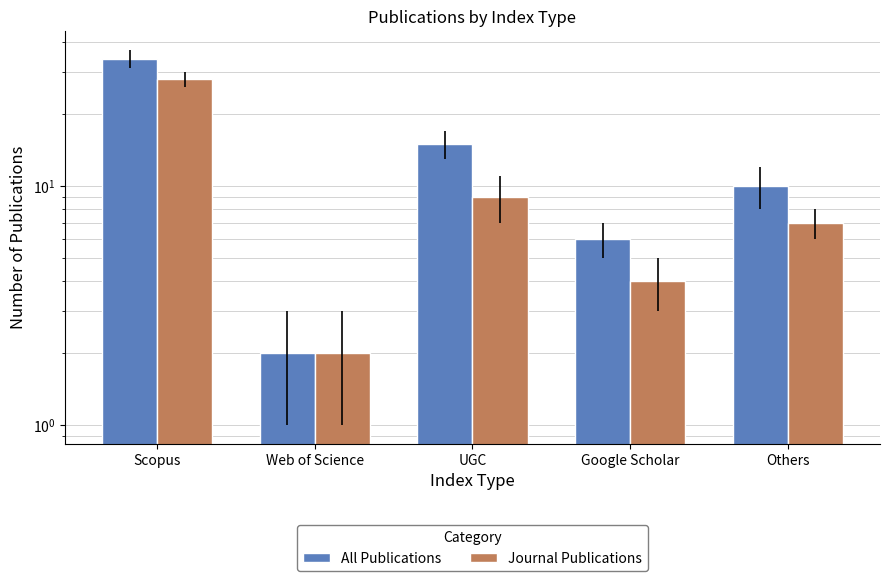

At Google Scholar, list the series in order from smallest to largest.

Journal Publications, All Publications